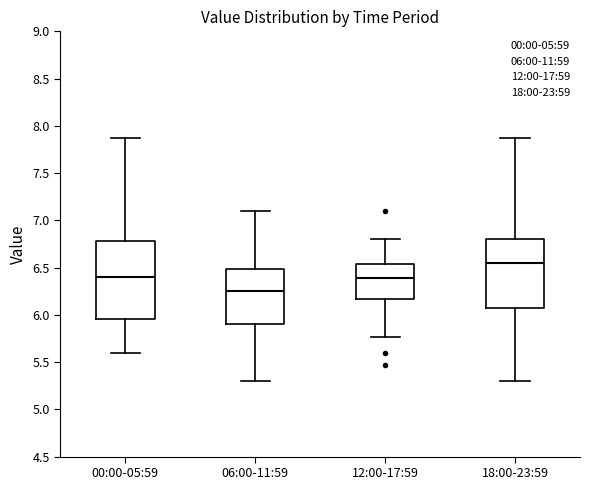

Reading left to right, transcribe this box plot: for each box, give where its median line is, the range the box spans, and where its two whiskers end, as read against the y-axis. The values are not printed on the chart, so give them approximately, as read against the axis.

00:00-05:59: median 6.40, box 5.95 to 6.80, whiskers 5.60 to 7.85
06:00-11:59: median 6.25, box 5.90 to 6.50, whiskers 5.30 to 7.10
12:00-17:59: median 6.40, box 6.15 to 6.55, whiskers 5.75 to 6.80
18:00-23:59: median 6.55, box 6.05 to 6.80, whiskers 5.30 to 7.85